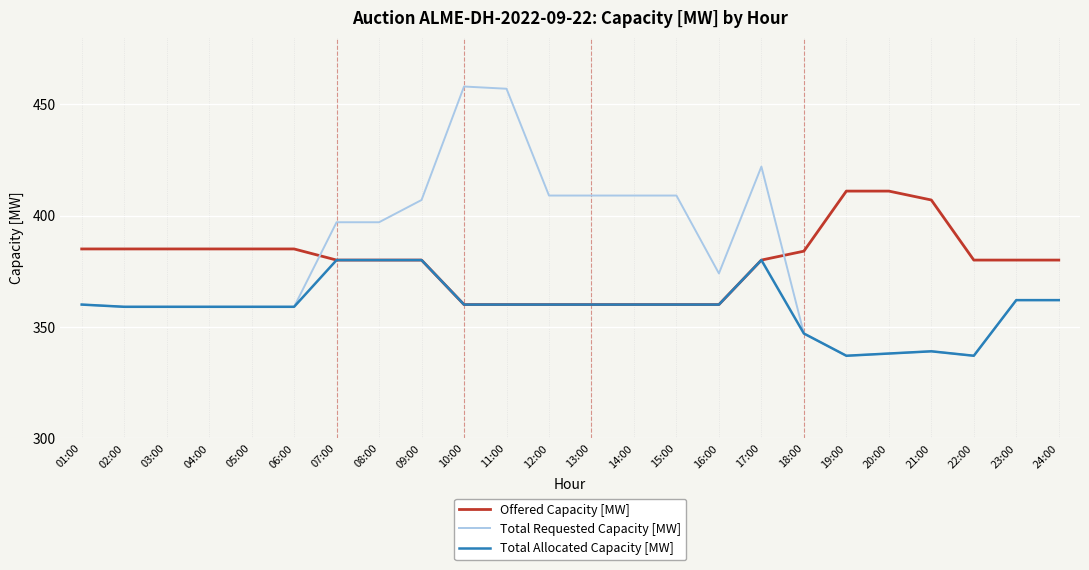

What is the total value across all series at 24:00?

1104